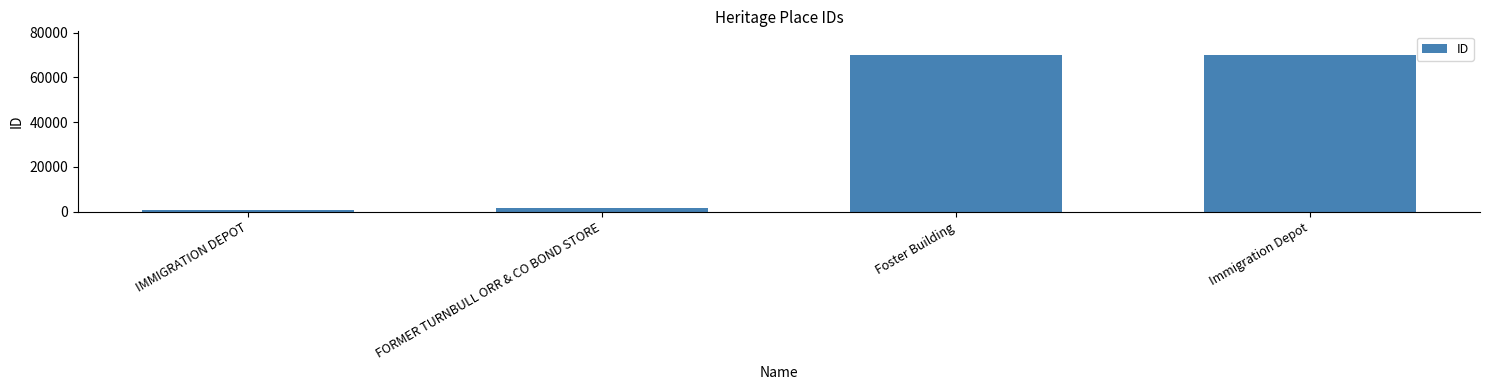

True or false: the data shows 69991 at Foster Building.

True